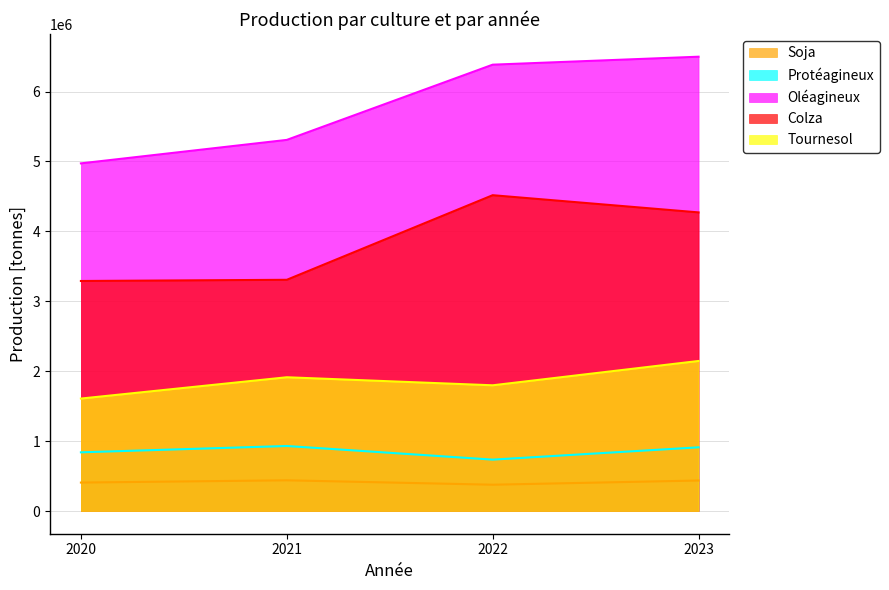

Which series changed the most between 2020 and 2022?

Oléagineux